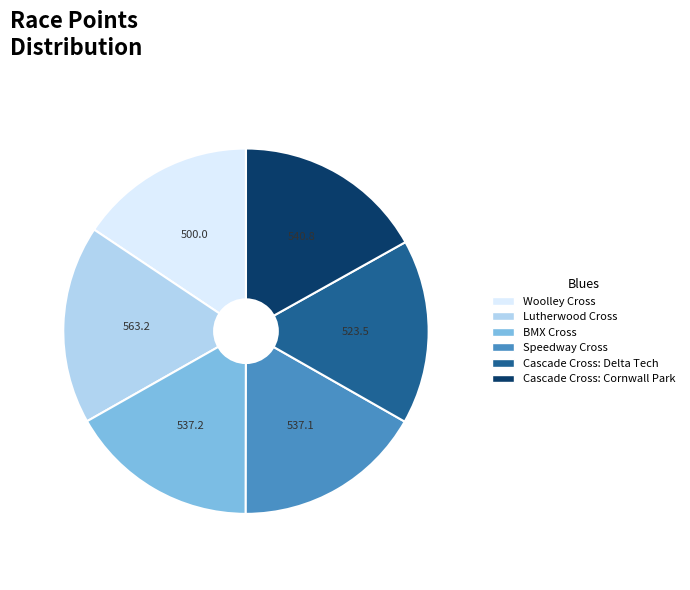

What is the ratio of the value at Speedway Cross to the value at Cascade Cross: Cornwall Park?

1.0